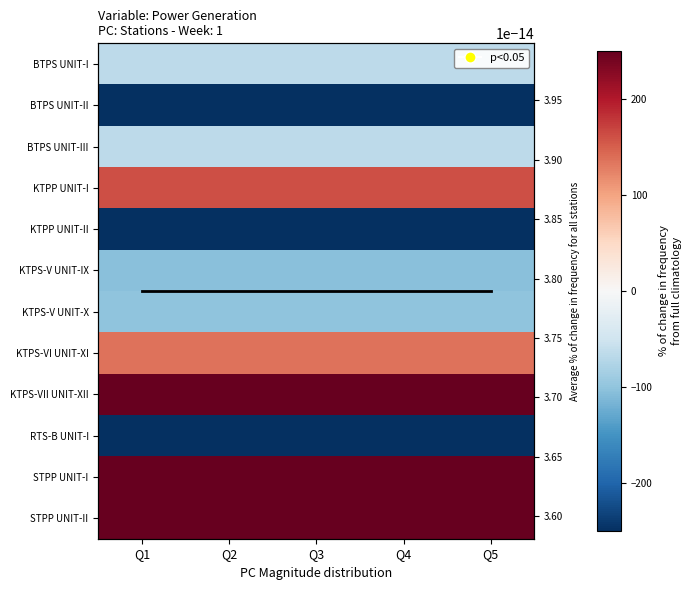

What is the sum of the KTPP UNIT-II values at Q4 and Q5?

-629.7